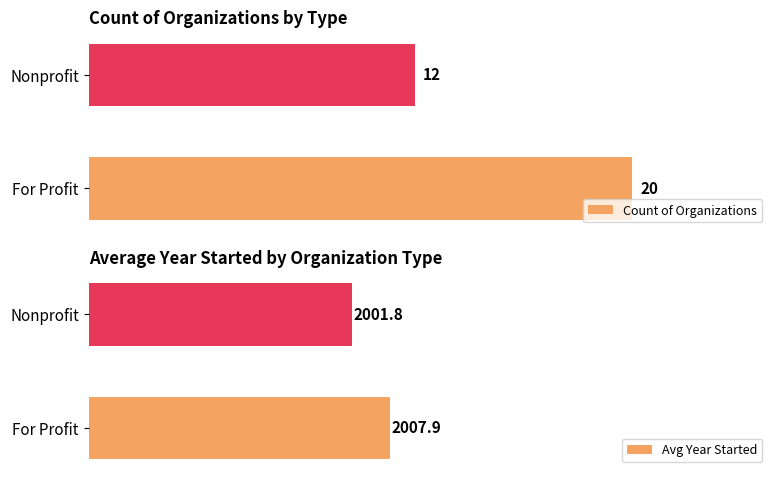

Which series has the largest total across all categories?

Avg Year Started